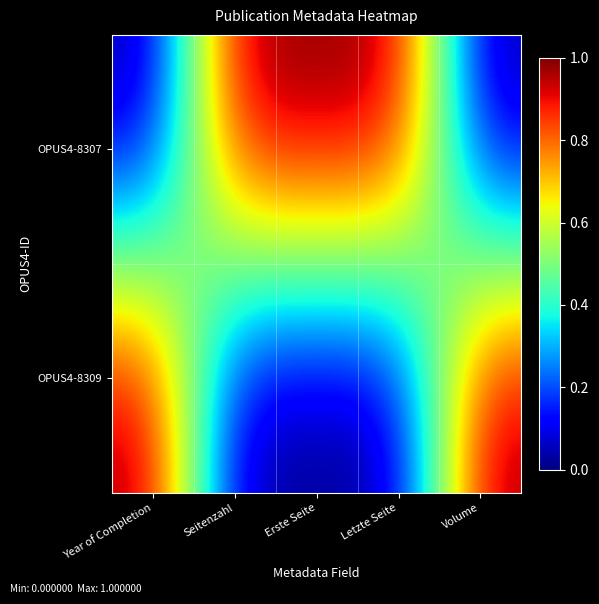

Which series has the largest range (max minus min)?

OPUS4-8307